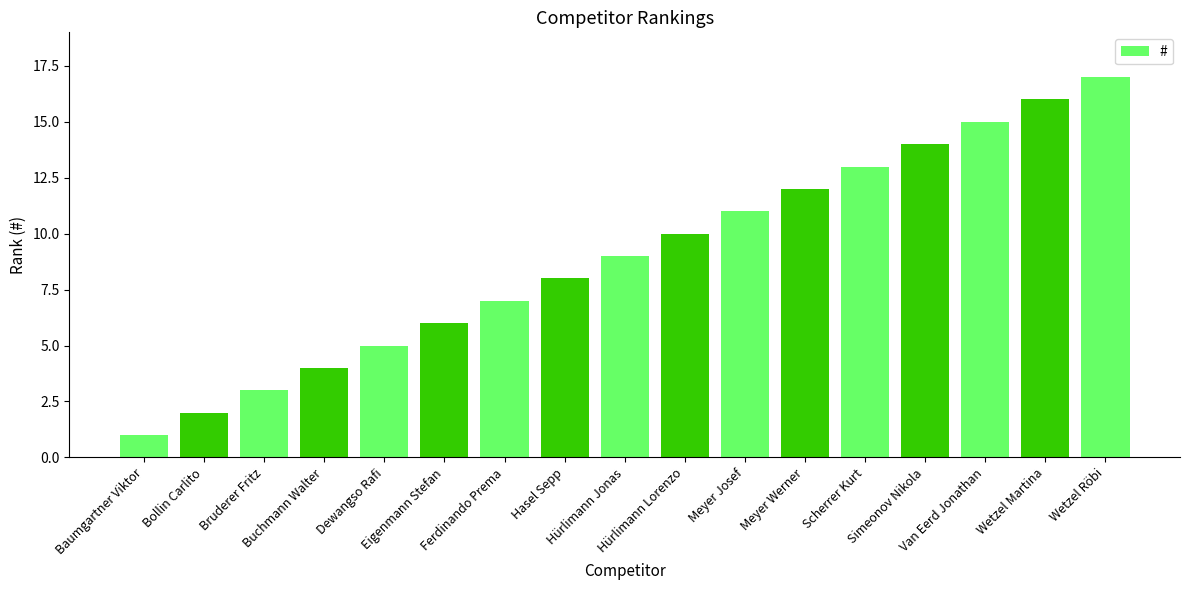

The chart shows a value of 4 at Buchmann Walter. True or false?

True